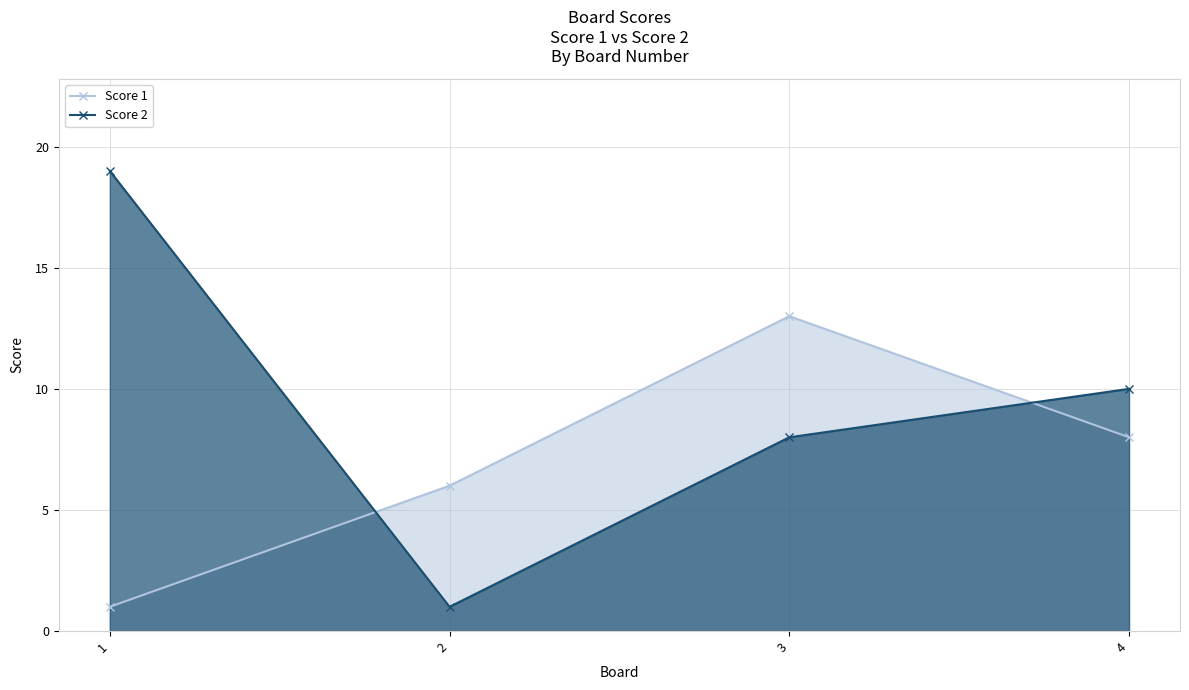

What is the total value across all series at 4?

18